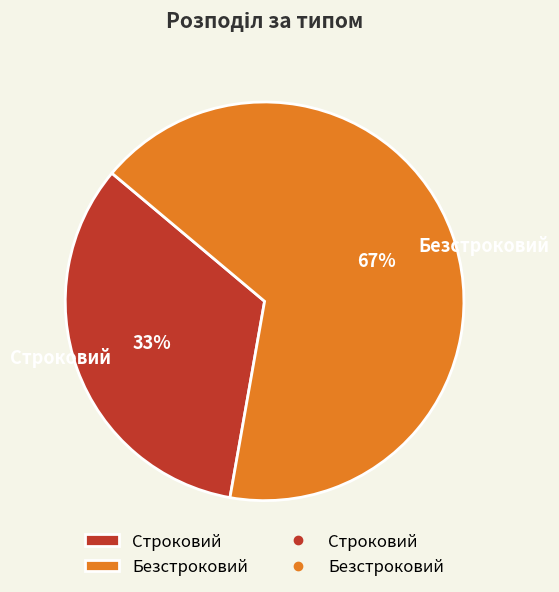

To the nearest percent, what is the average slice percentage?

50%